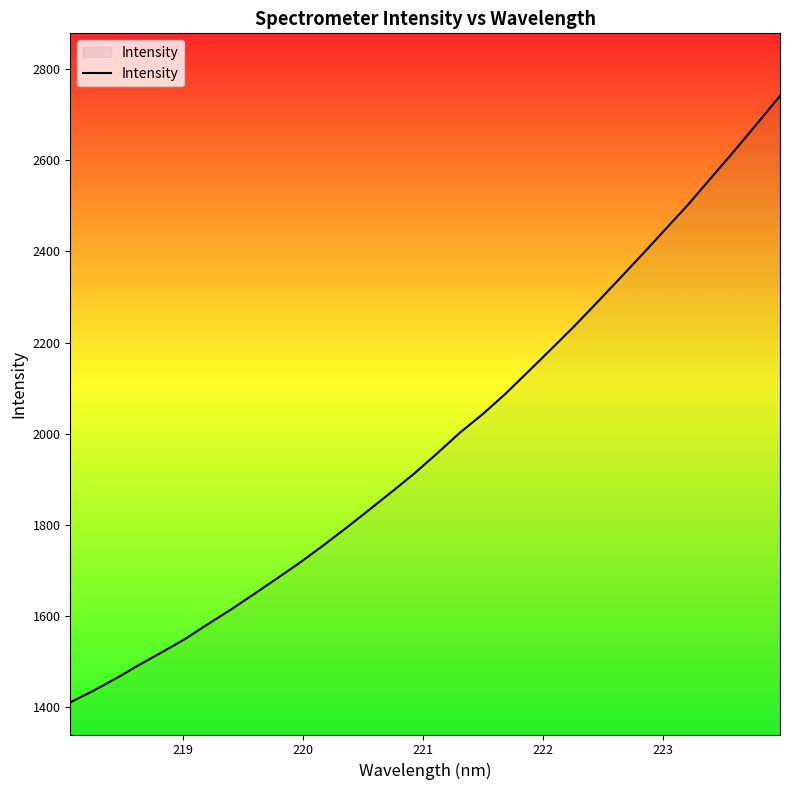

What is the maximum value shown in the chart?

2741.3